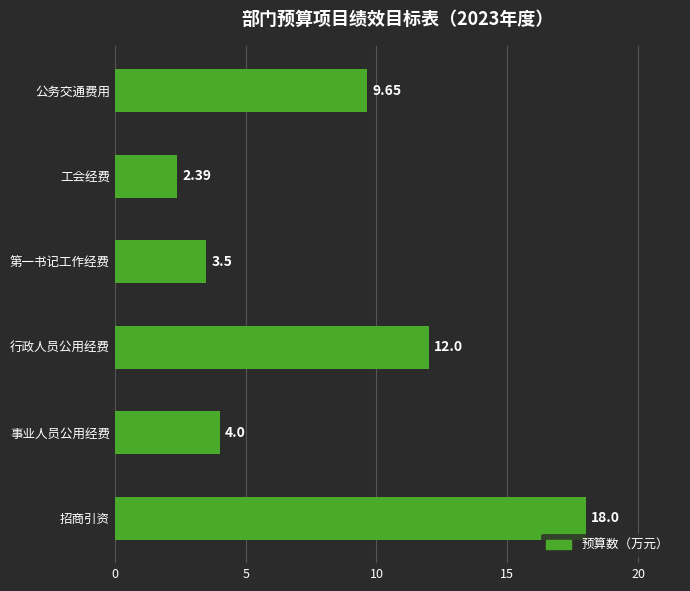

How many data points are above 9?

3